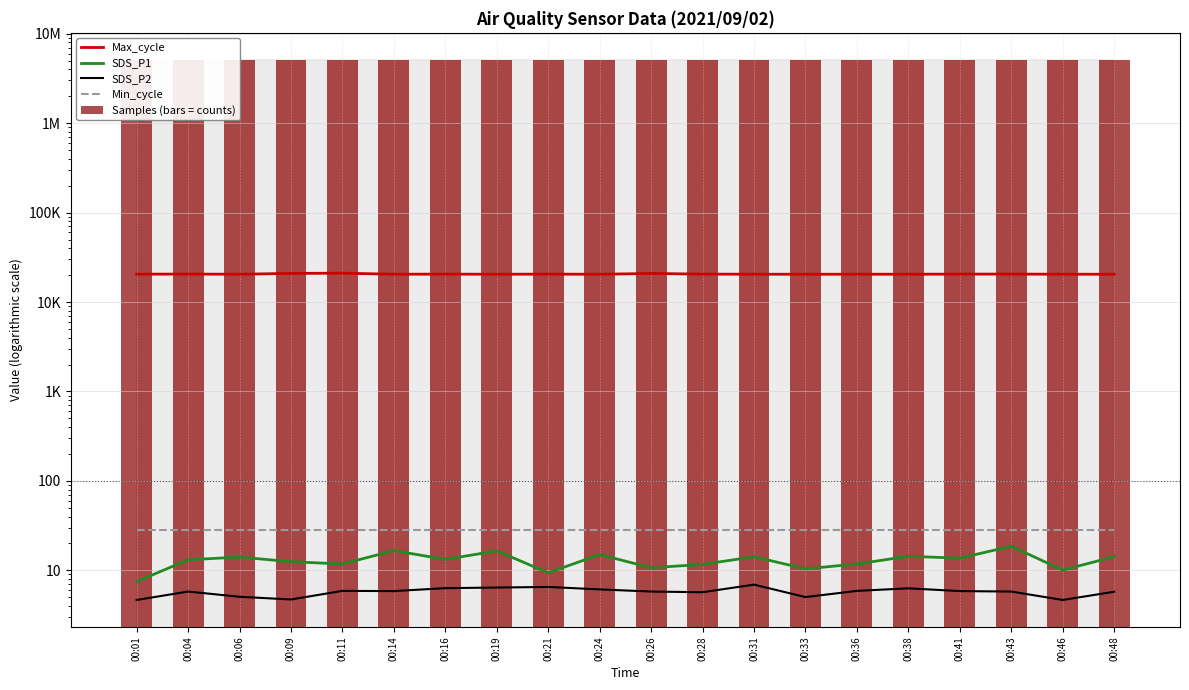

Rank the series at 00:26 from highest to lowest value.

Samples (bars = counts), Max_cycle, Min_cycle, SDS_P1, SDS_P2